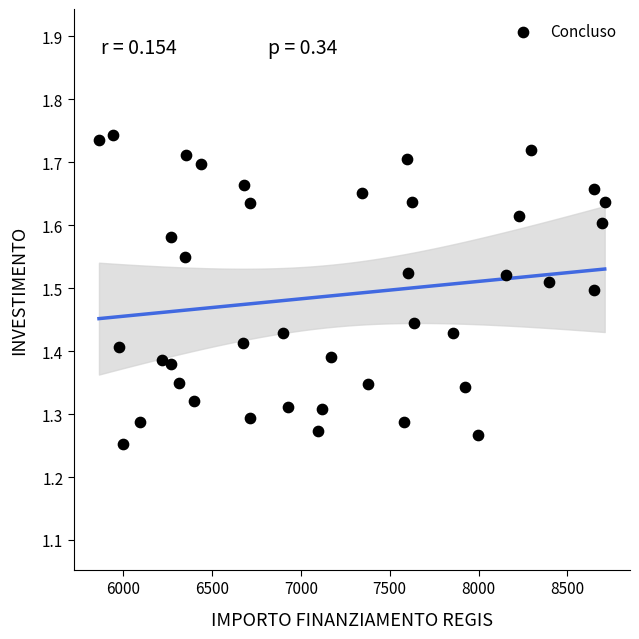

What is the range of X values (max minus min)?

2848.0